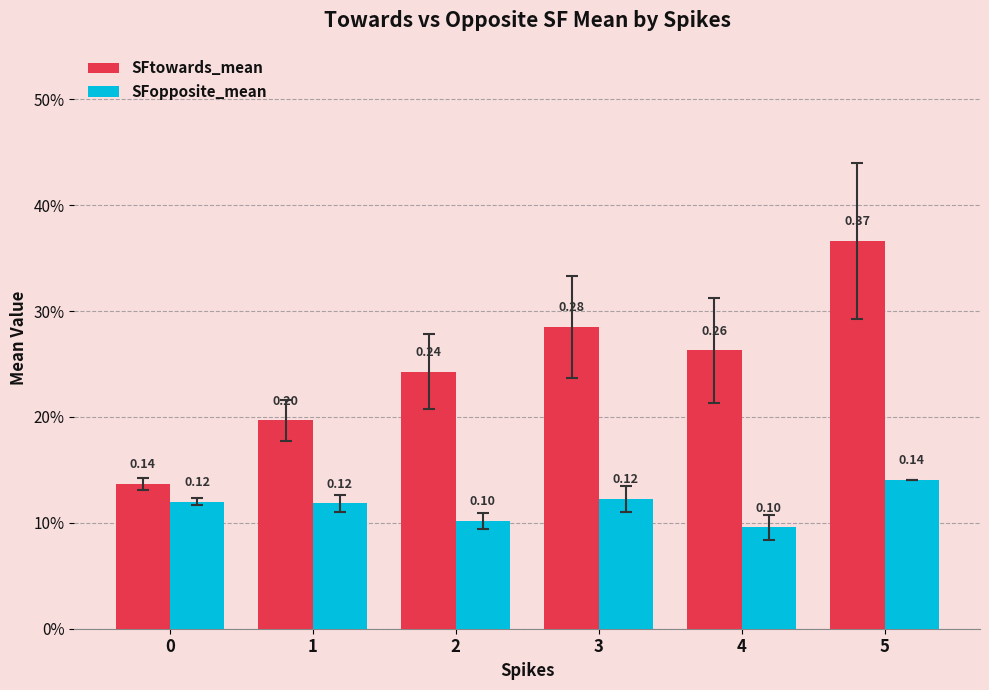

Read the SFtowards_mean value at 2.

0.2